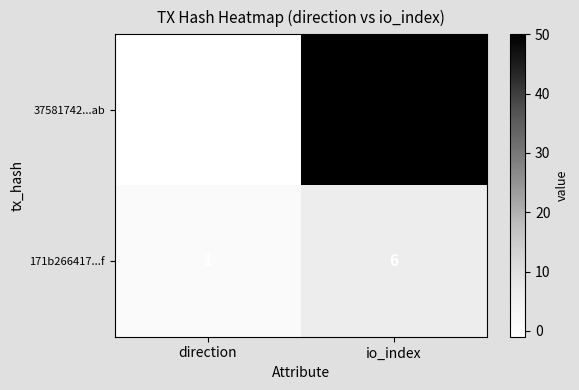

Is the value of 37581742...ab at direction greater than the value of 171b266417...f at direction?

No